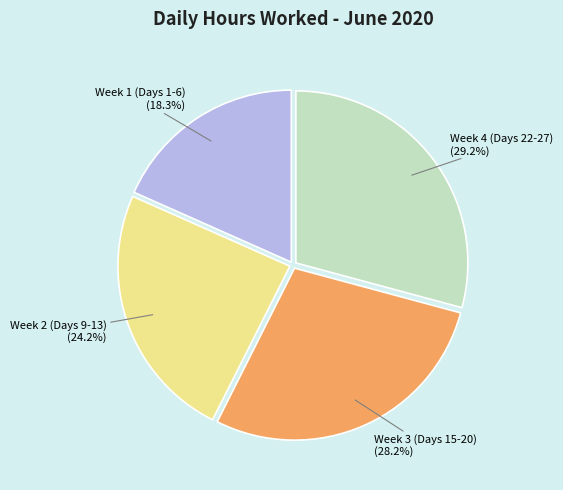

Is there a majority slice in this chart?

No